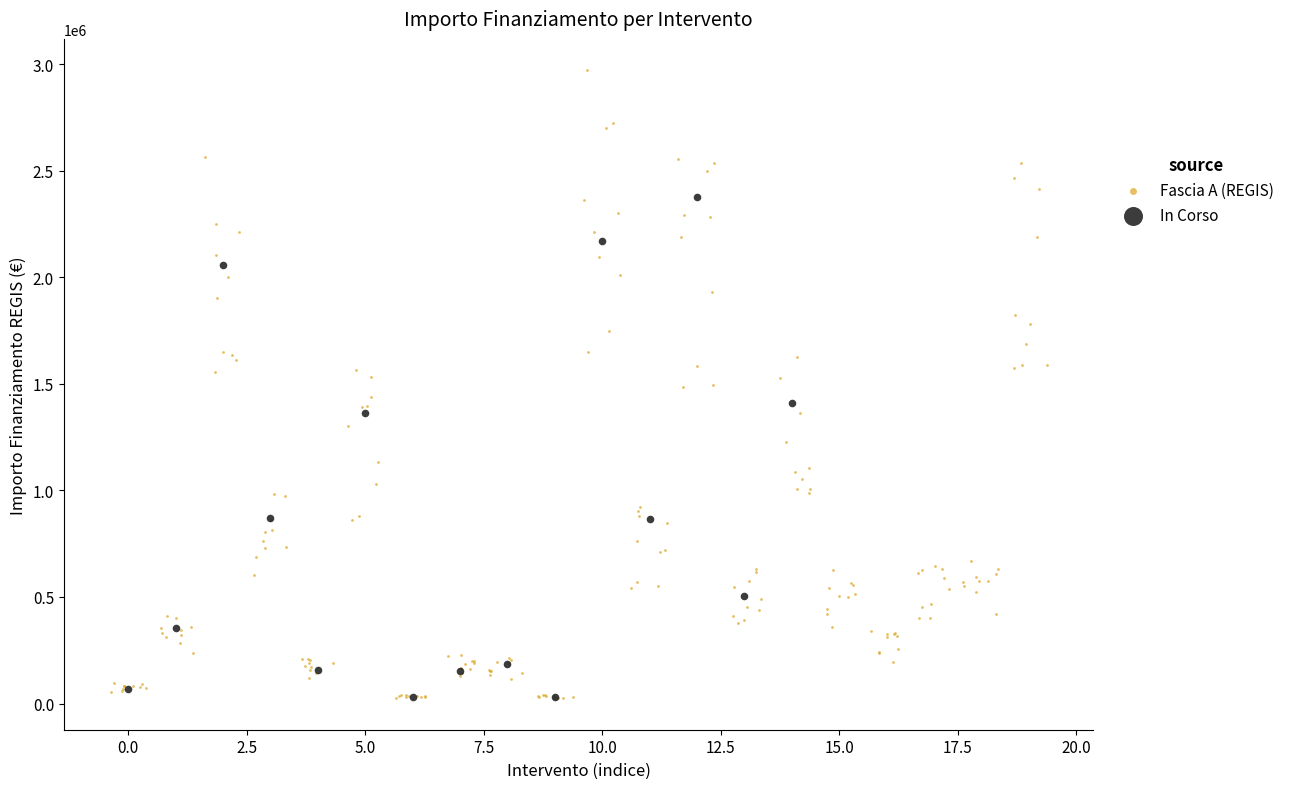

Which series contains the highest Y value?

Fascia A (REGIS)